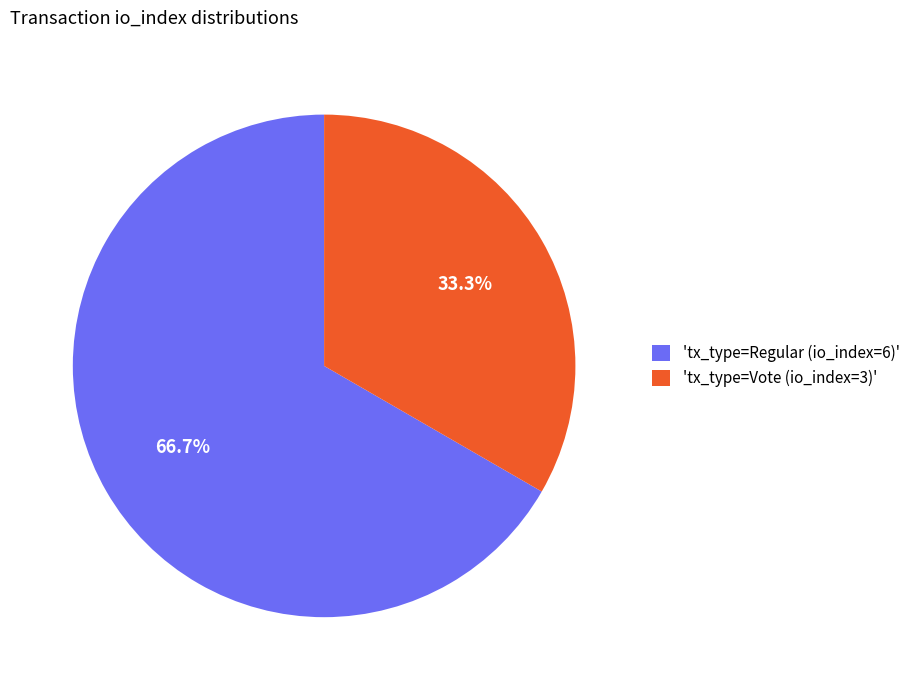

Rank the categories by value from lowest to highest.

'tx_type=Vote (io_index=3)', 'tx_type=Regular (io_index=6)'